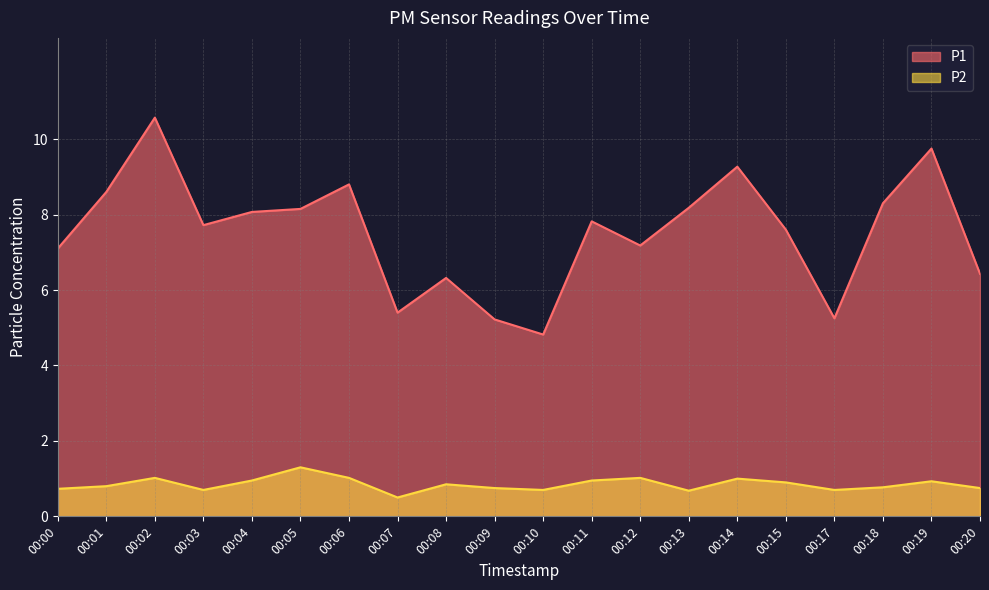

Which label corresponds to the smallest value in the chart?

00:07